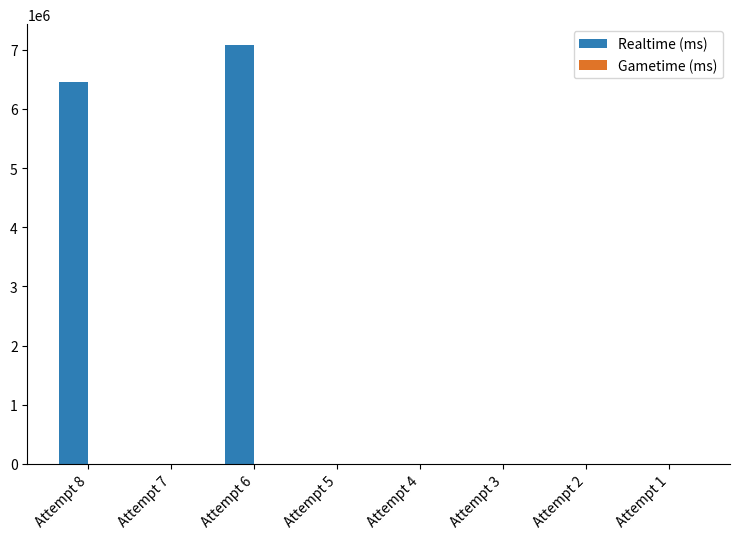

Reading left to right, what are all the values shown in this chart?

Attempt 8=6453365	Attempt 7=0	Attempt 6=7079819	Attempt 5=0	Attempt 4=0	Attempt 3=0	Attempt 2=0	Attempt 1=0